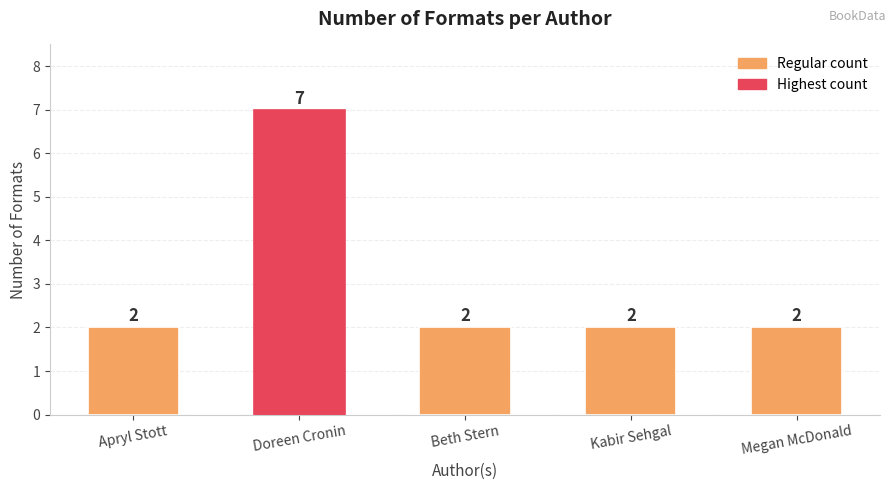

What is the label of the 5th bar from the left?

Megan McDonald